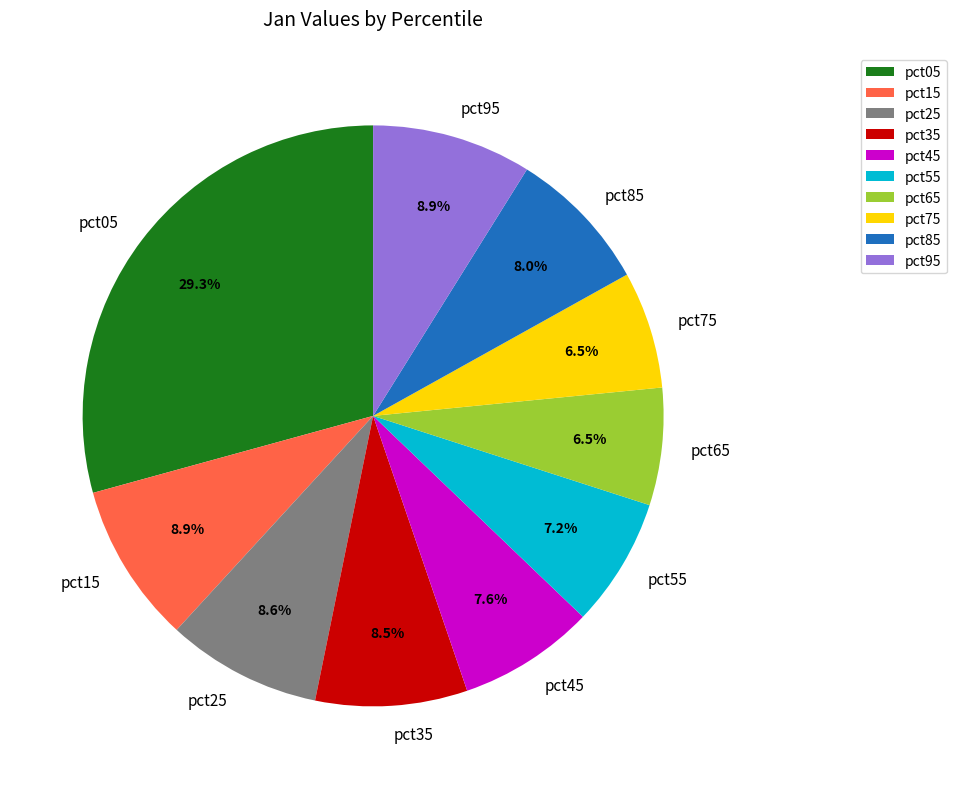

Combined, do pct05 and pct65 account for over 50%?

No